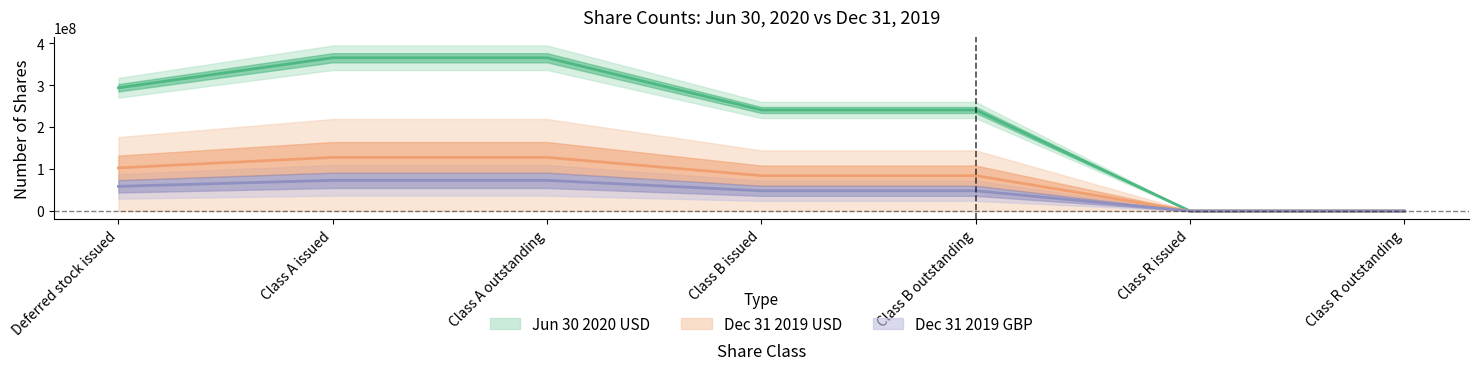

Which category has the lowest value in the Jun30_2020_USD series?

Class R issued